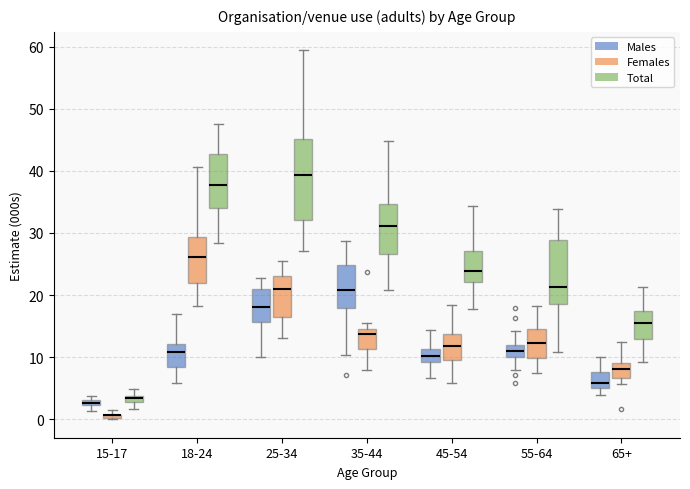

Where does the median line of the box for 45-54 (Males) sit on the y-axis? The values are not printed on the chart, so give them approximately, as read against the axis.

10